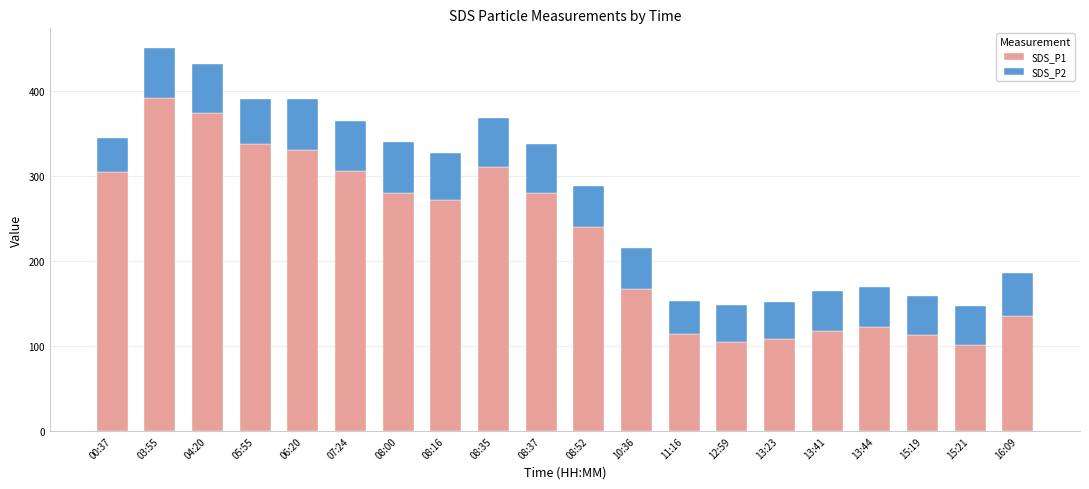

The SDS_P1 series shows 616.8 at 03:55. True or false?

False